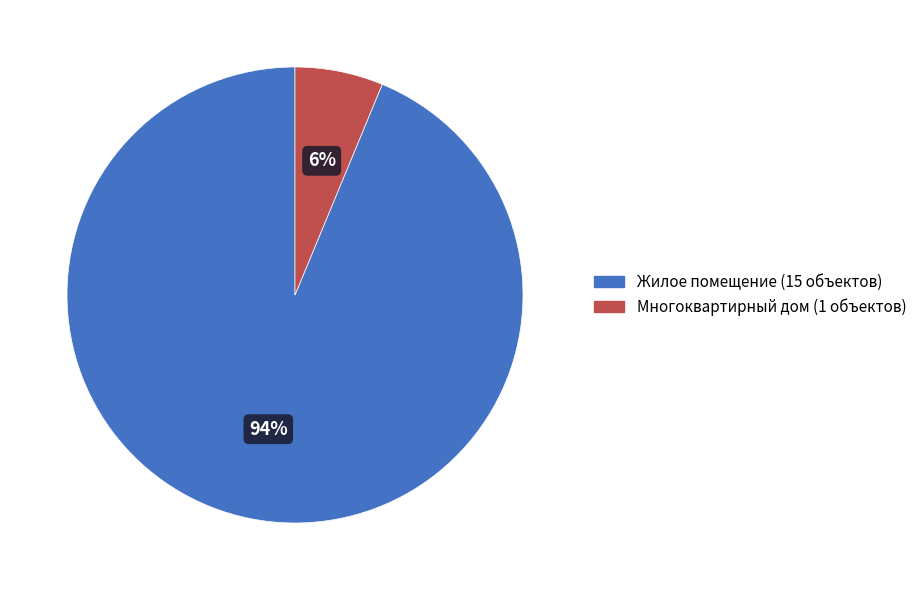

Between Жилое помещение and Многоквартирный дом, which is larger?

Жилое помещение